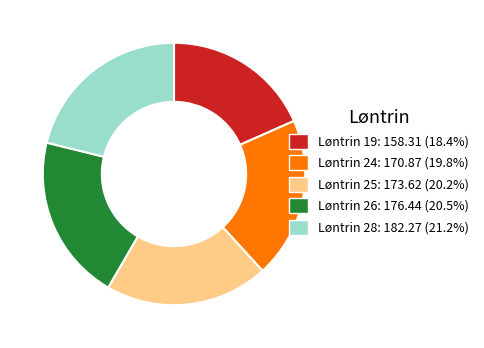

Does any single category account for the majority?

No